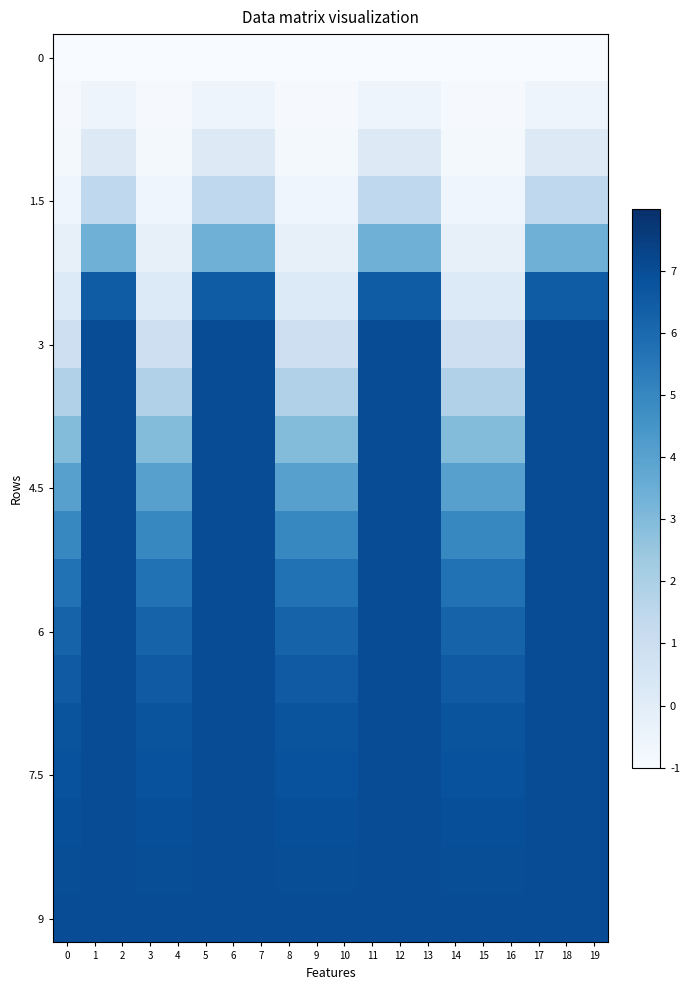

What is the spread (max minus min) of values at 2?

8.0